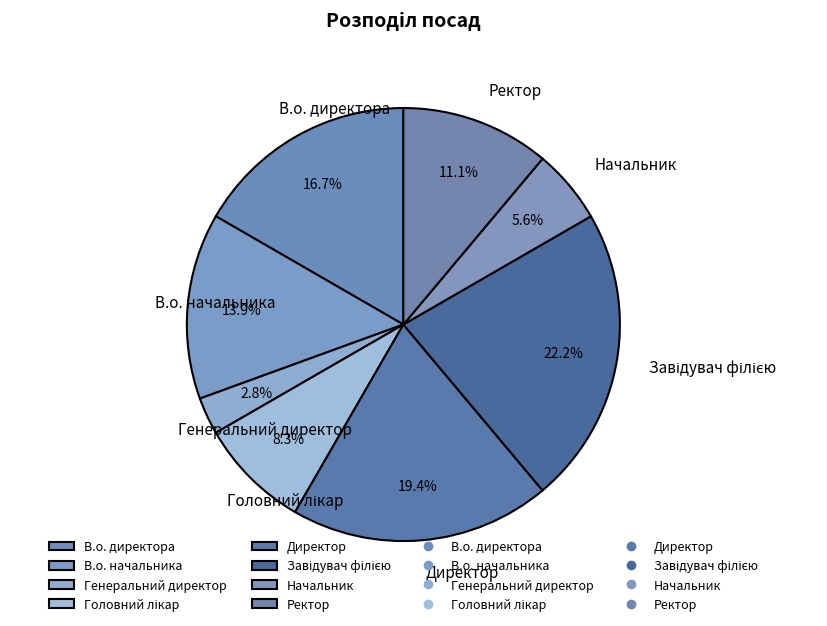

To the nearest percent, what percentage of the pie is Начальник?

6%